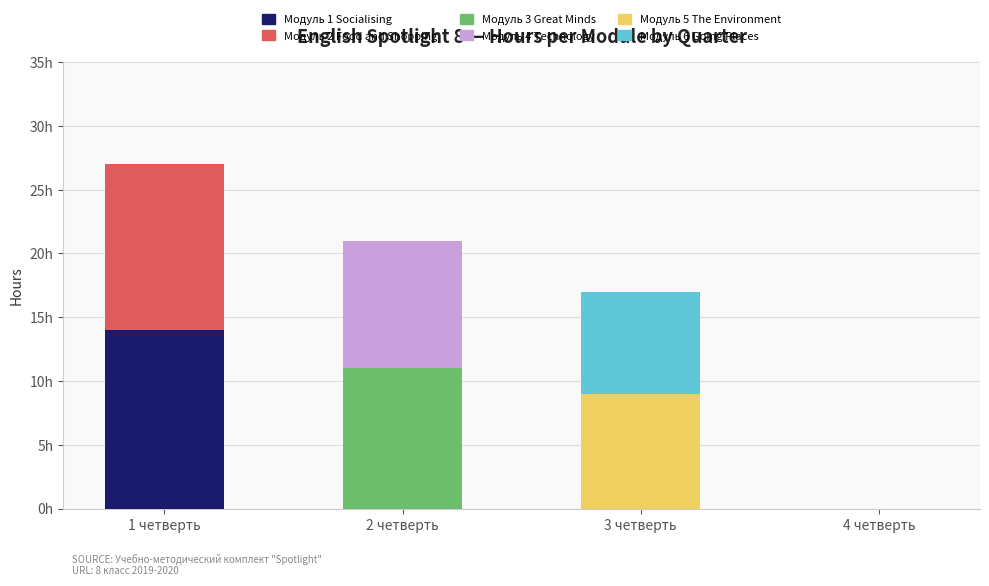

At 4 четверть, list the series in order from largest to smallest.

Модуль 1 Socialising, Модуль 2 Food and Shopping, Модуль 3 Great Minds, Модуль 4 Technology, Модуль 5 The Environment, Модуль 6 Going Places